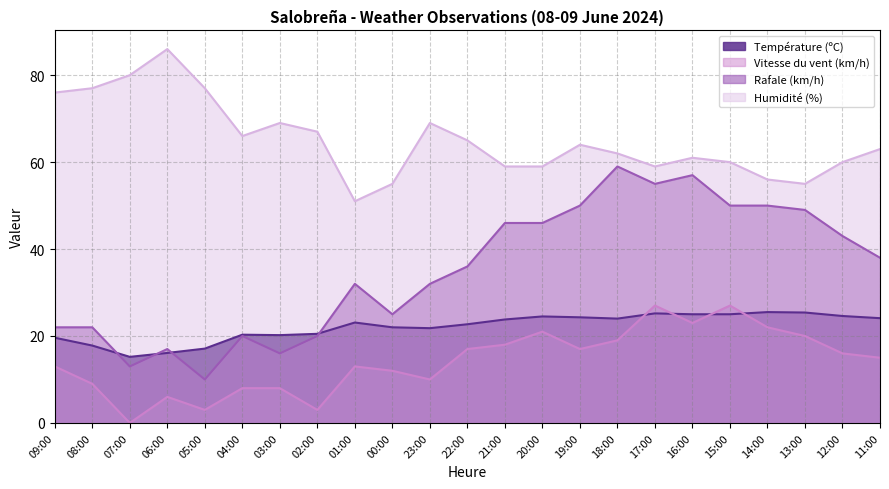

What is the greatest value displayed?

86.0